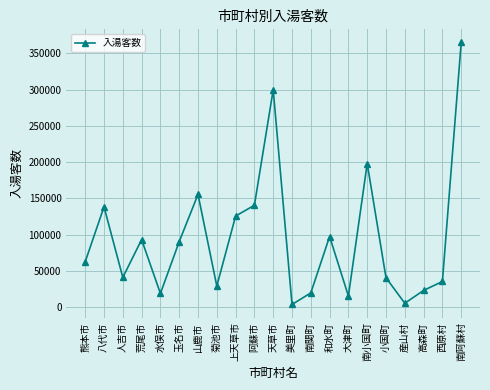

Is it true that the value at 高森町 is 37554?

False